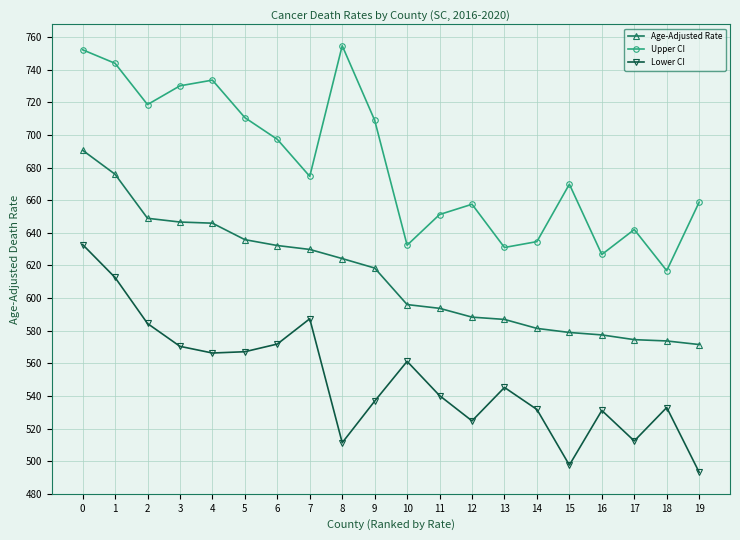

What are all the series names shown in the legend?

Age-Adjusted Rate, Upper CI, Lower CI